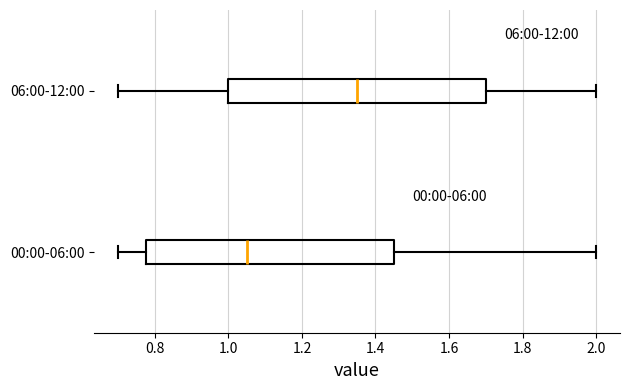

Where does the median line of the box for 06:00-12:00 sit on the x-axis? The values are not printed on the chart, so give them approximately, as read against the axis.

1.36